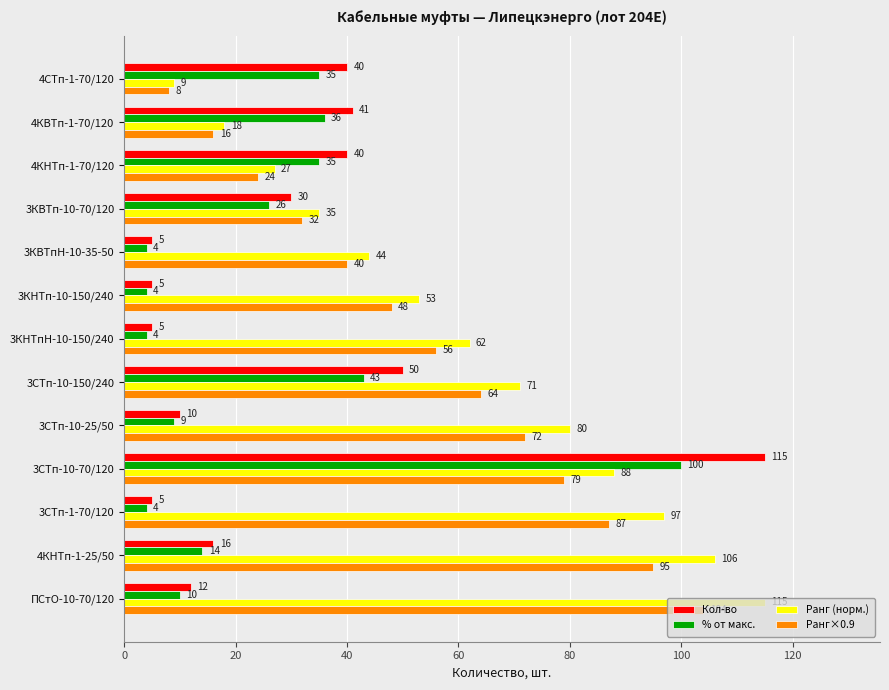

At which label is Кол-во closest to 60?

3СТп-10-150/240